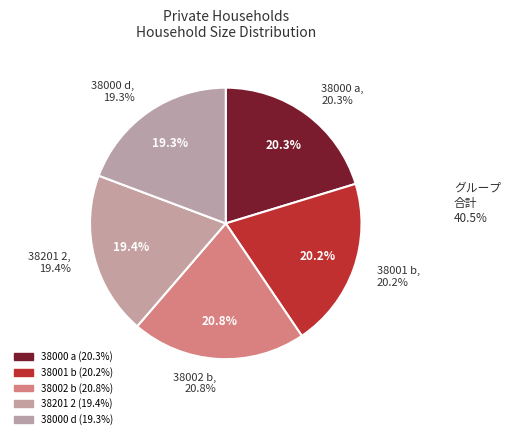

Is there any slice that represents more than half of the pie?

No